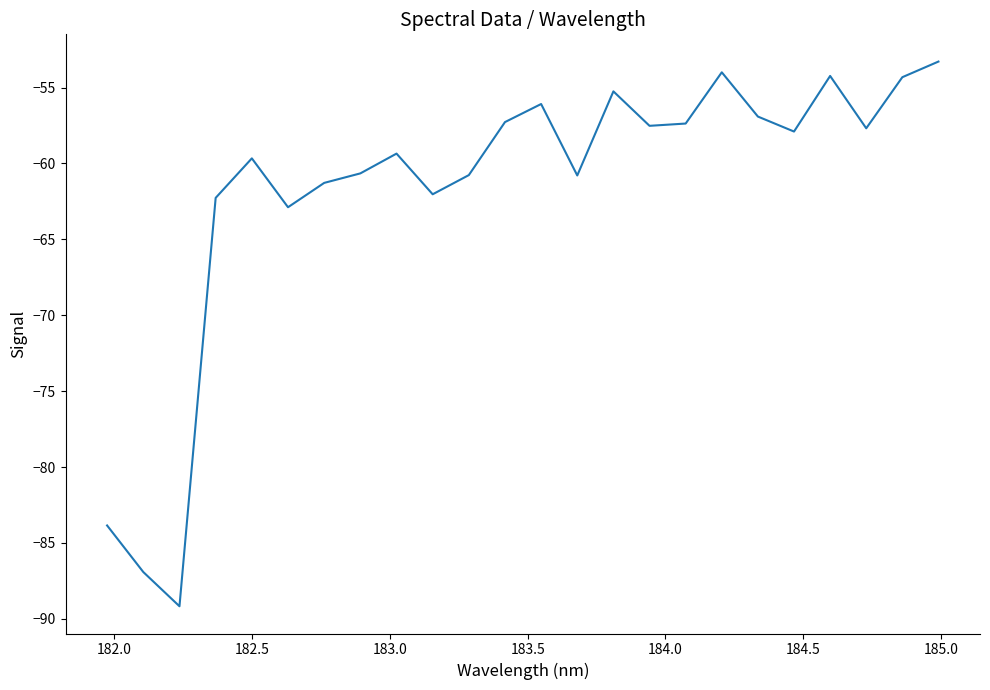

What is the difference between the maximum and minimum values?

35.9